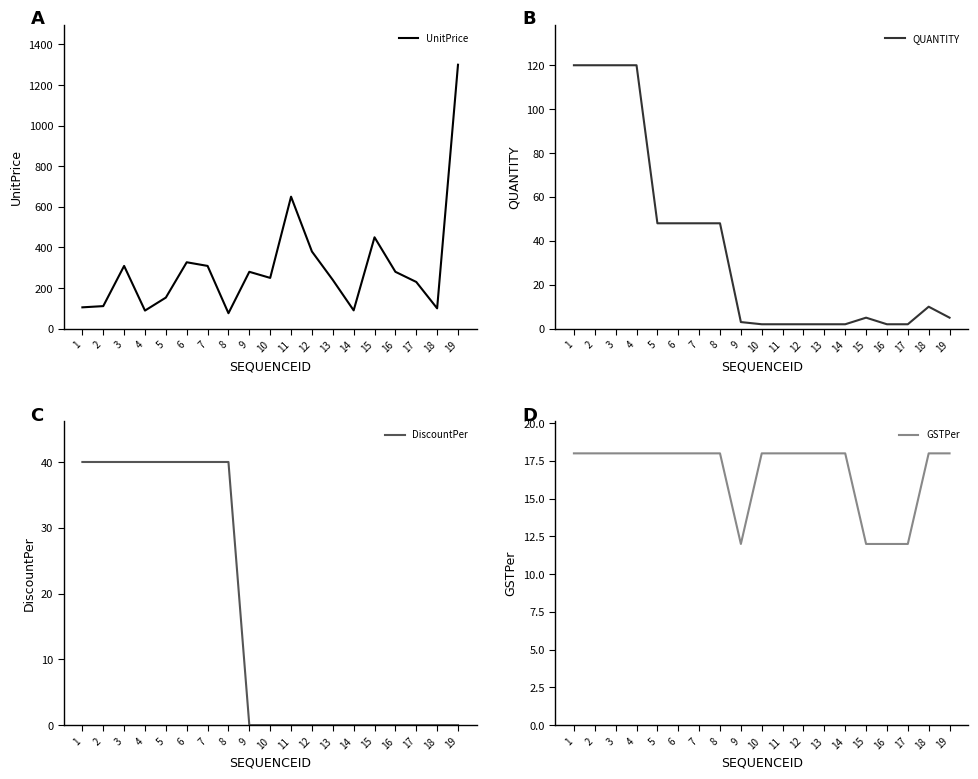

What is the difference between the UnitPrice values at 14 and 16?

190